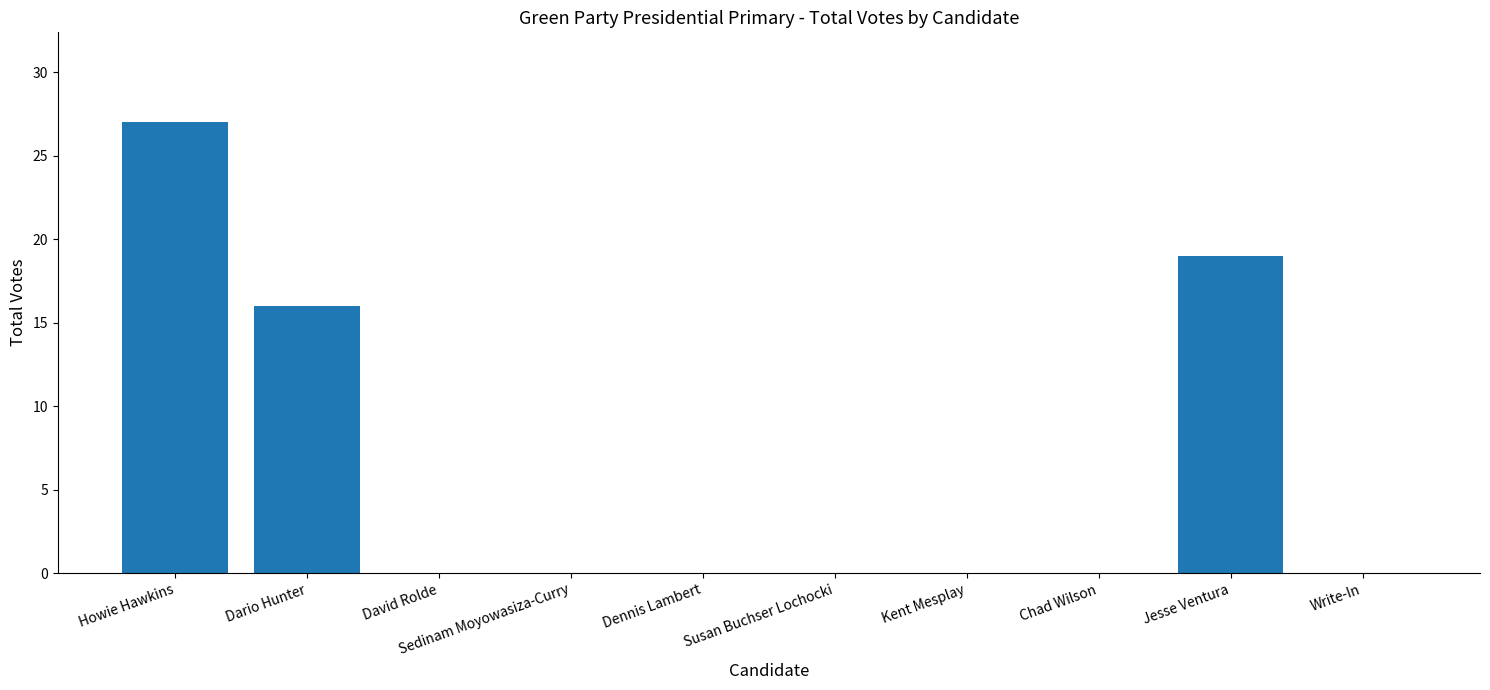

True or false: the data shows -8 at Dennis Lambert.

False